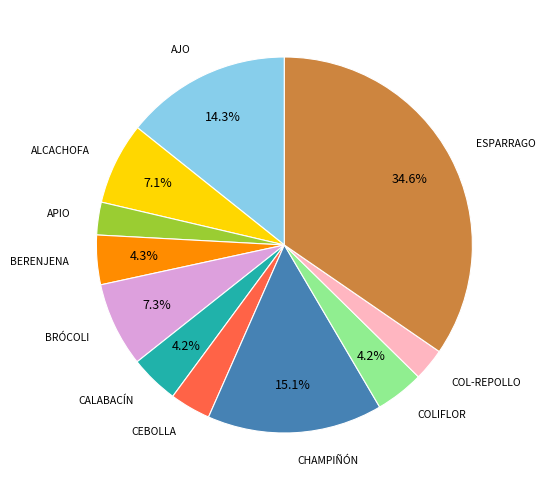

Do CEBOLLA and ESPARRAGO together represent more than half of the pie?

No